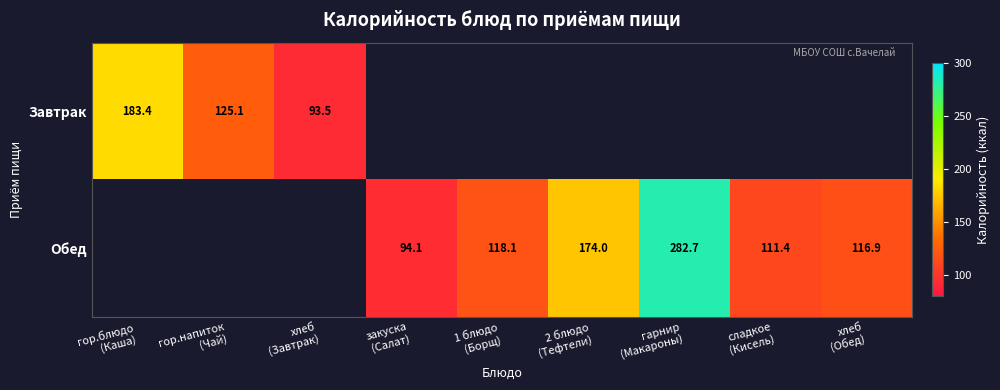

What is the highest value of the Завтрак series?

183.4